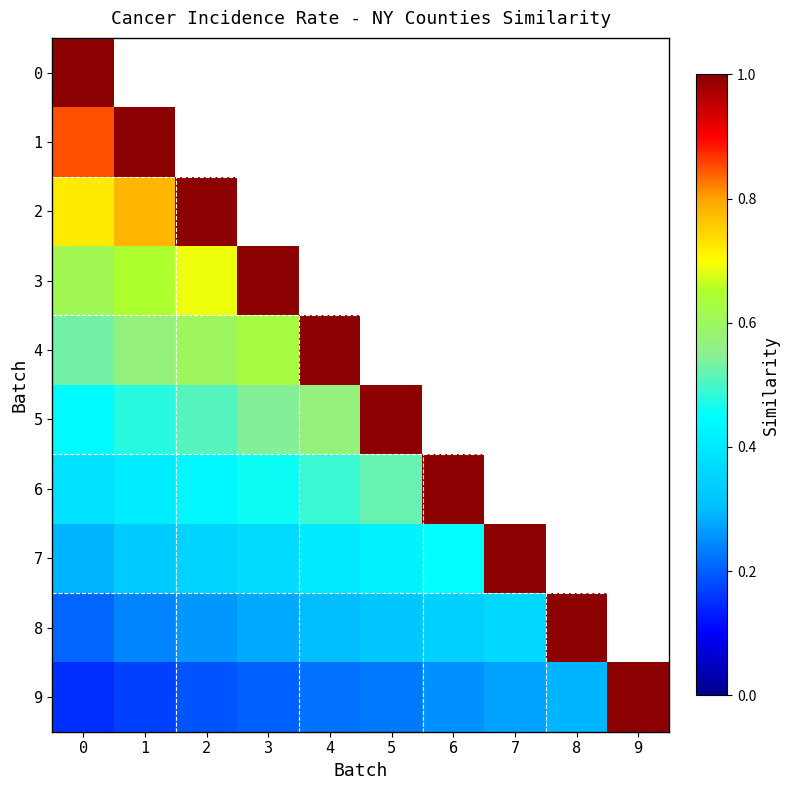

How many values in 7 are above zero?

8